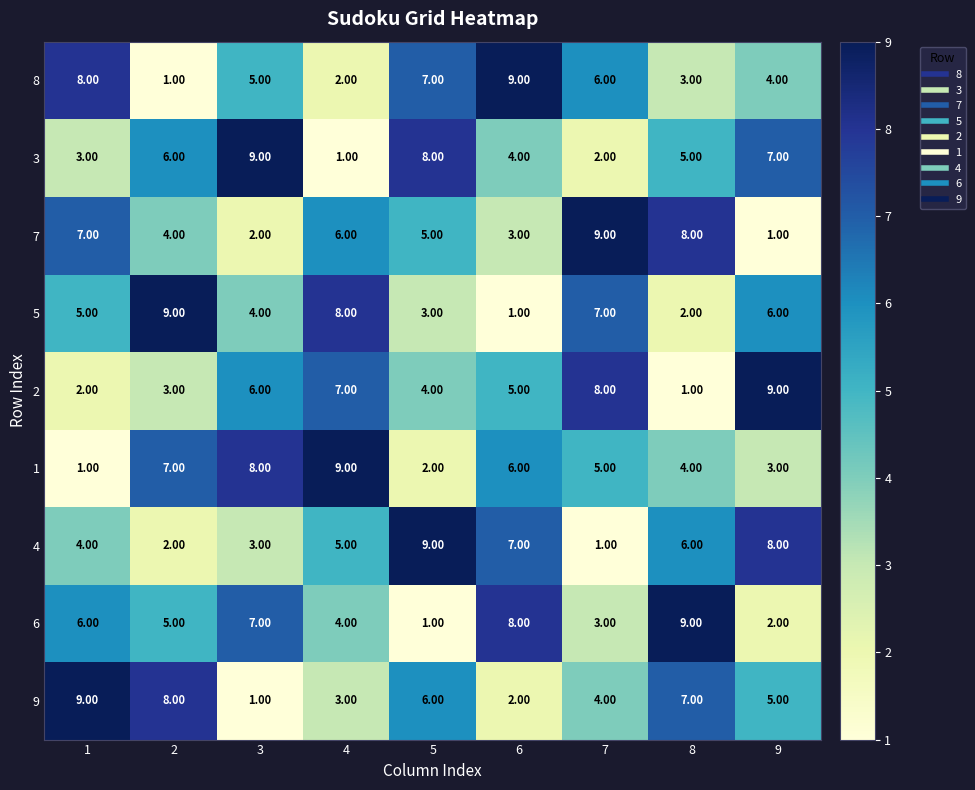

How many distinct data groups are displayed?

9